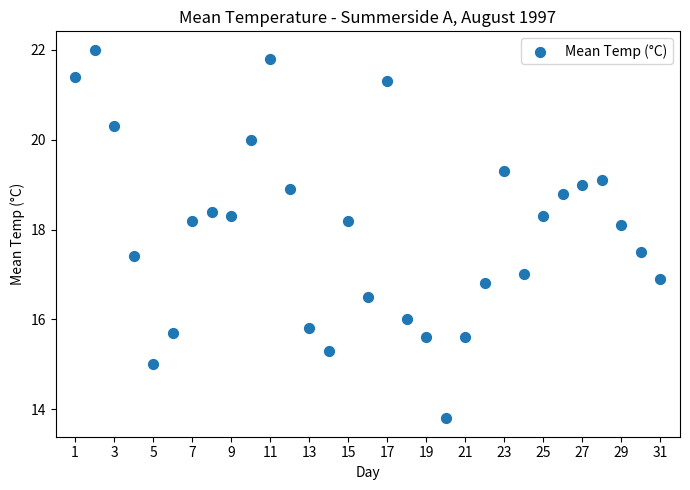

What is the range of Y values (max minus min)?

8.2